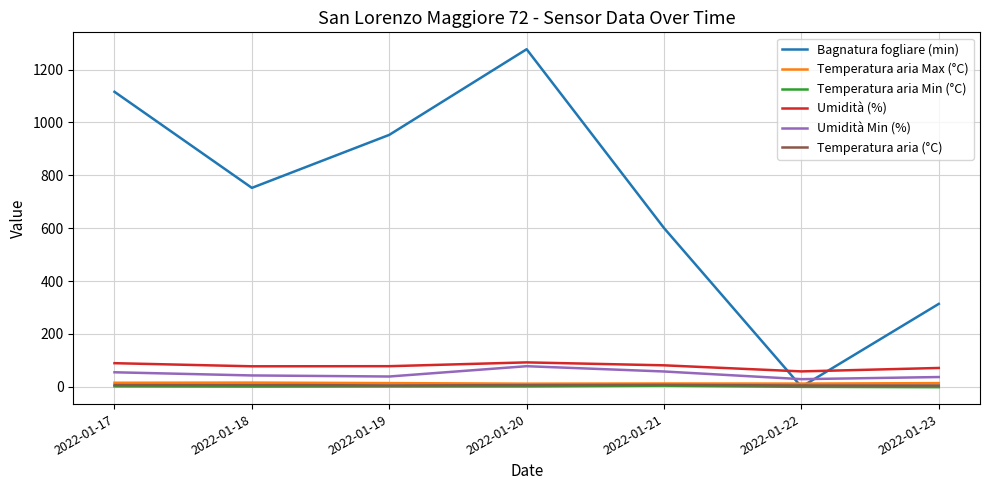

What is the spread (max minus min) of values at 2022-01-21?

596.1